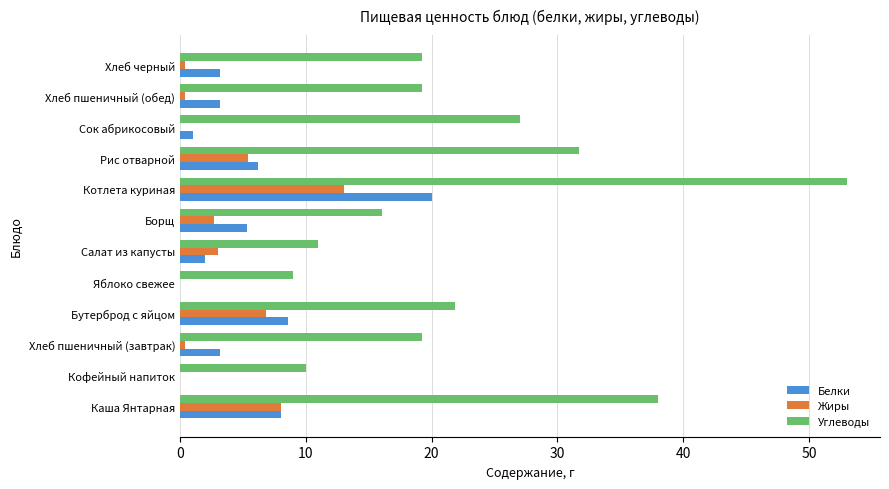

What is the sum of all Белки values?

60.6